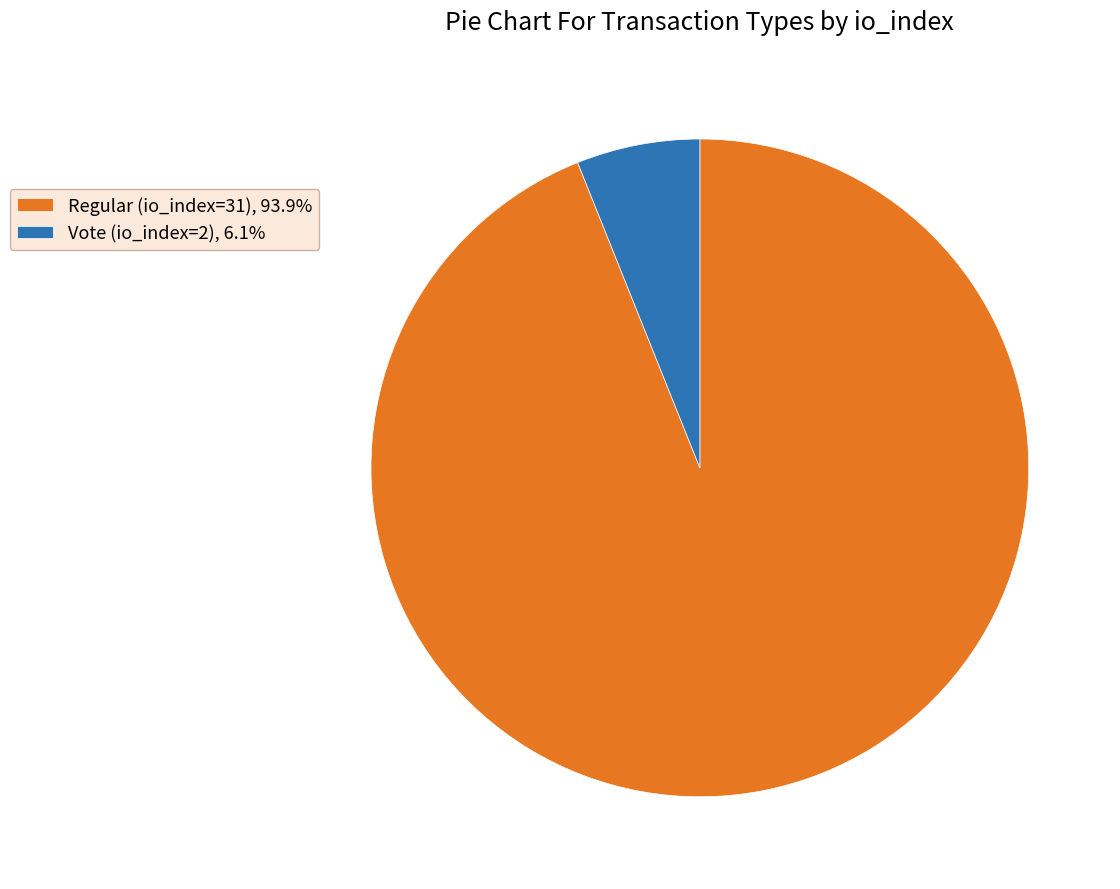

Do Vote (io_index=2), 6.1% and Regular (io_index=31), 93.9% together represent more than half of the pie?

Yes